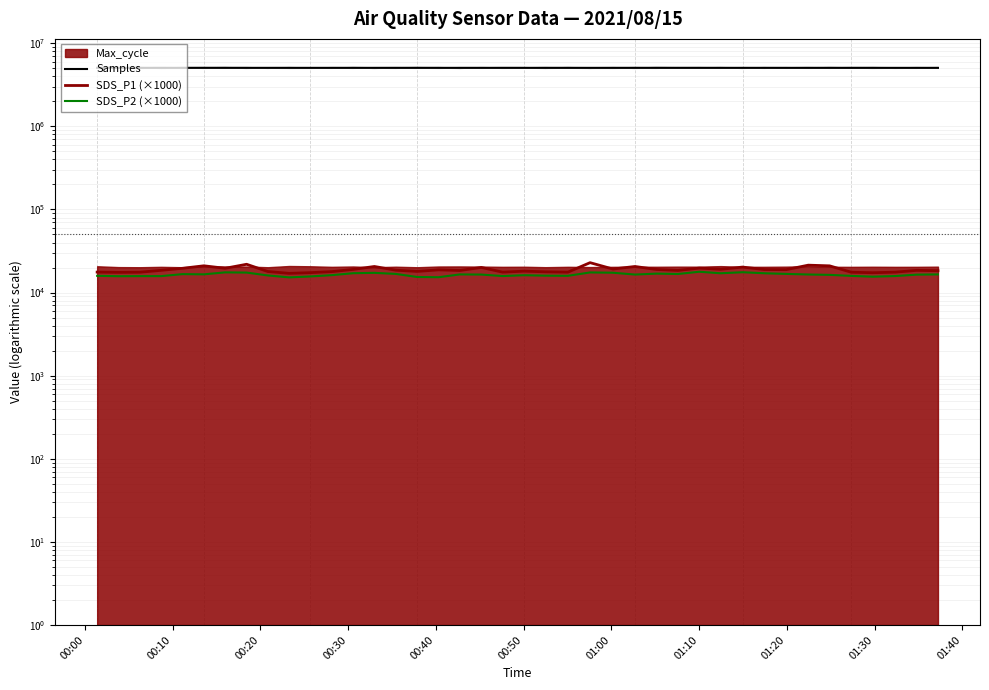

Is the value of Samples at 12 greater than the value of SDS_P2 (×1000) at 34?

Yes